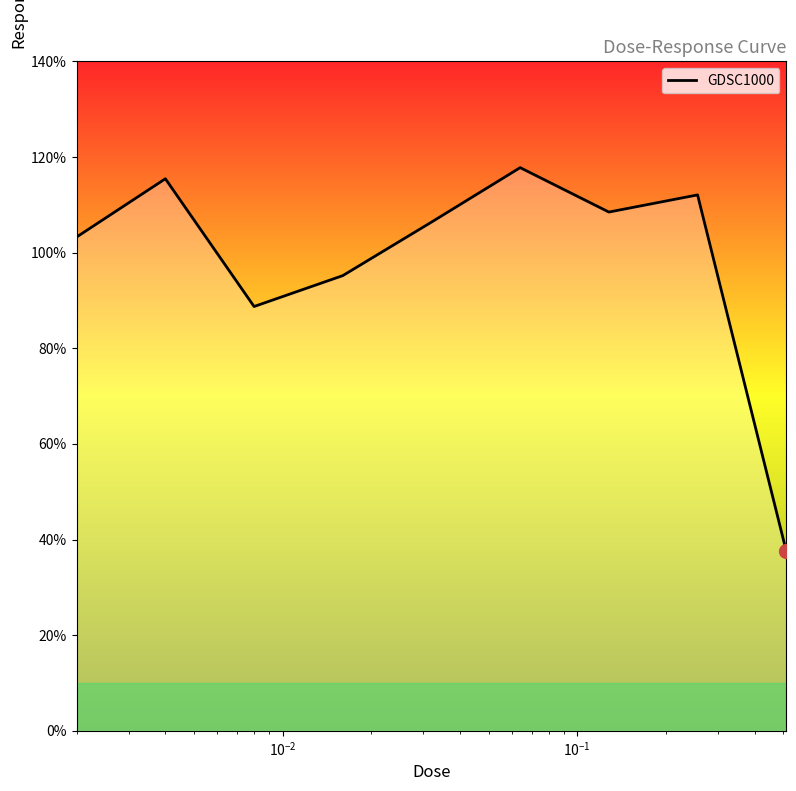

What is the smallest value displayed?

37.6